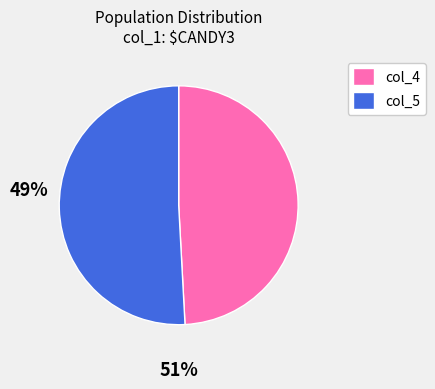

How many slices are in this pie chart?

2